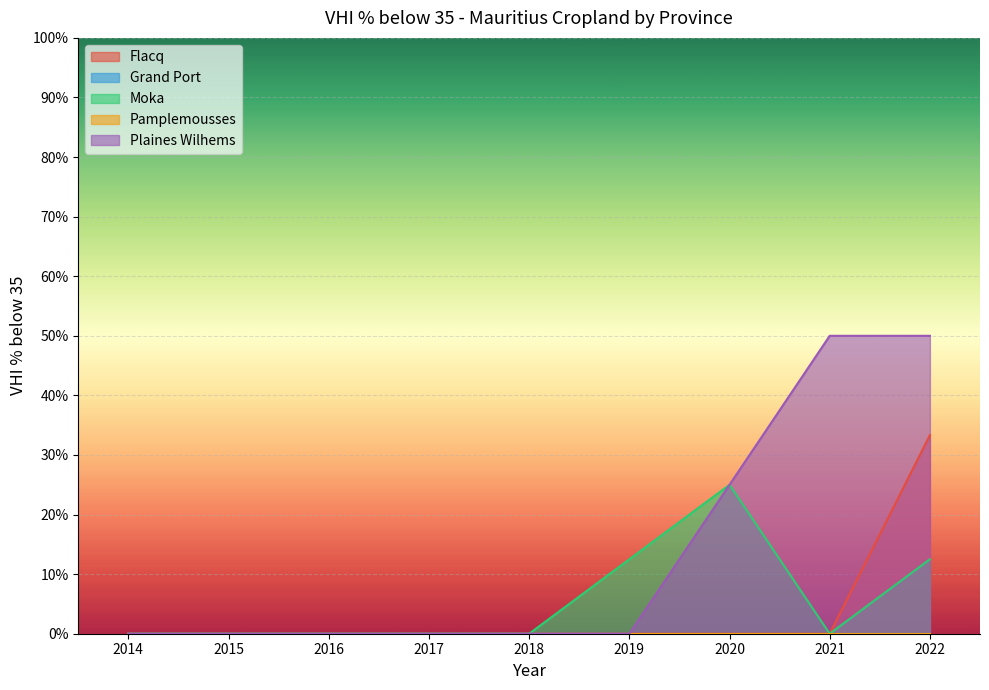

List the labels in order of Moka value, smallest first.

2014, 2015, 2016, 2017, 2018, 2021, 2019, 2022, 2020